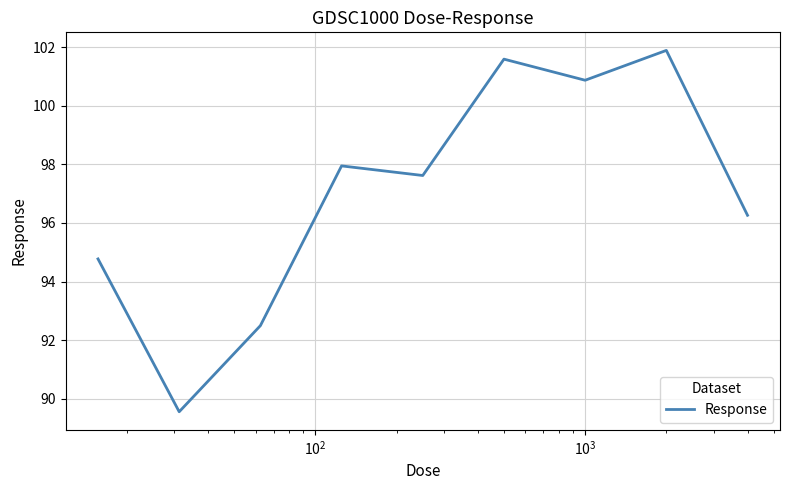

Count the number of categories in the chart.

9